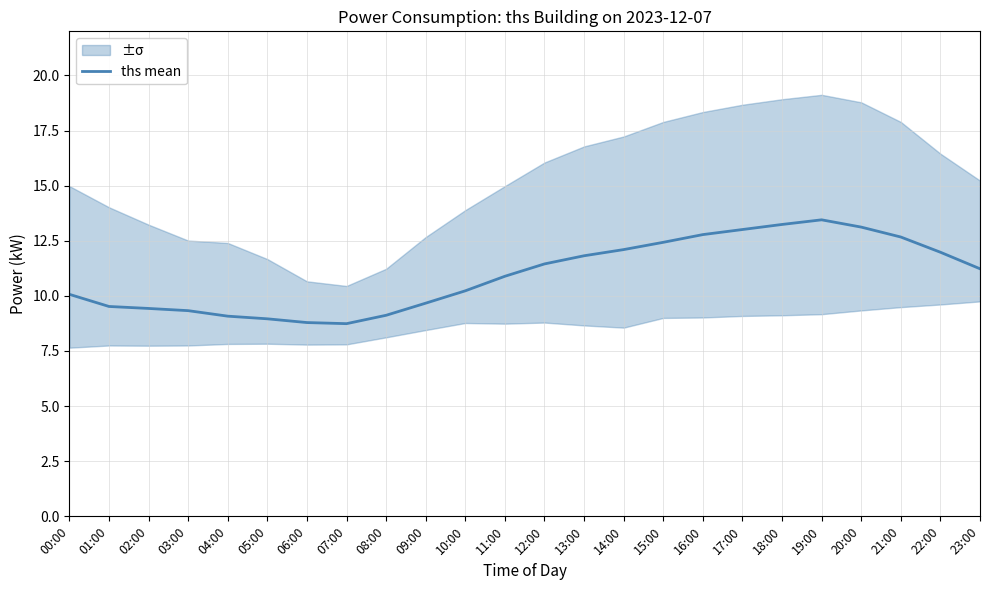

Rank the categories by value from highest to lowest.

19:00, 18:00, 20:00, 17:00, 16:00, 21:00, 15:00, 14:00, 22:00, 13:00, 12:00, 23:00, 11:00, 10:00, 00:00, 09:00, 01:00, 02:00, 03:00, 08:00, 04:00, 05:00, 06:00, 07:00